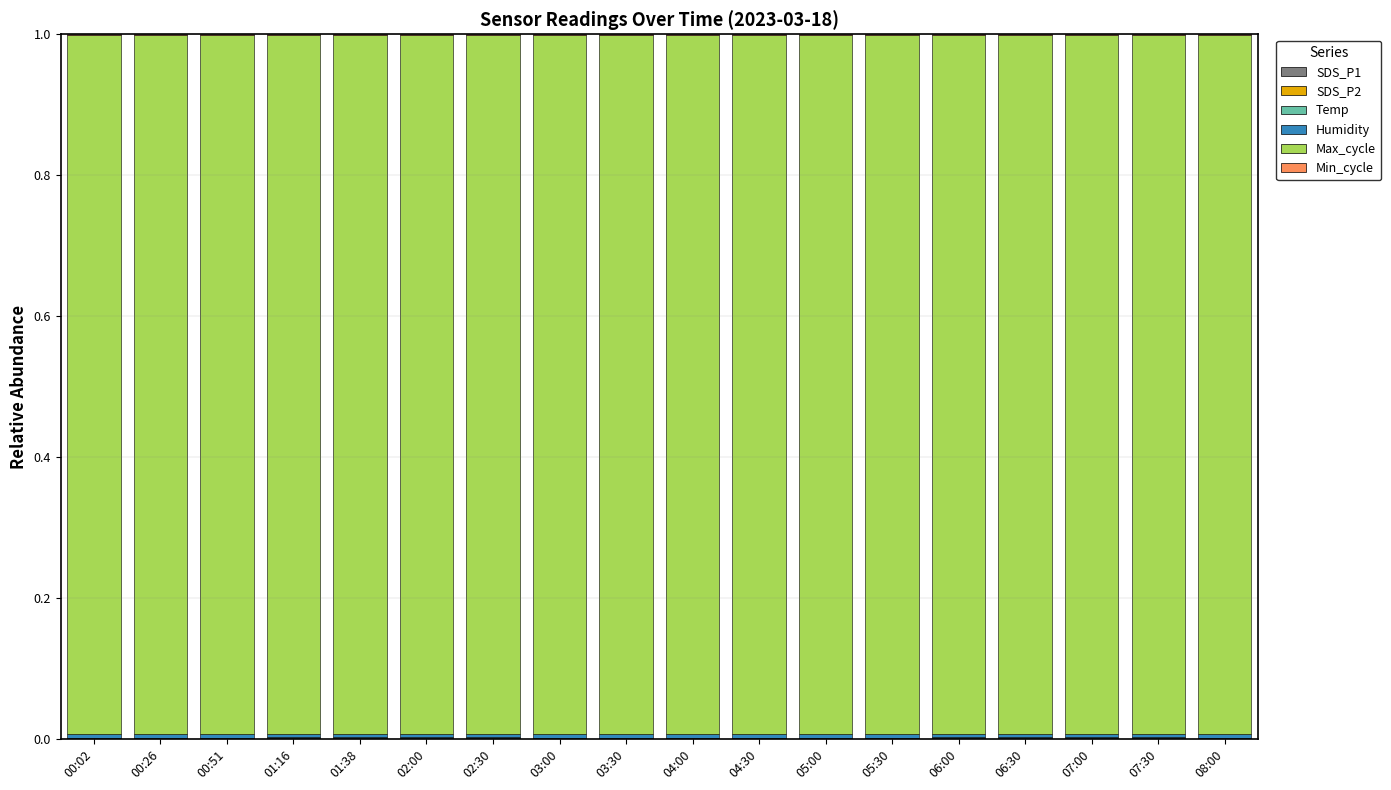

What is the total value across all series at 03:00?

1.0